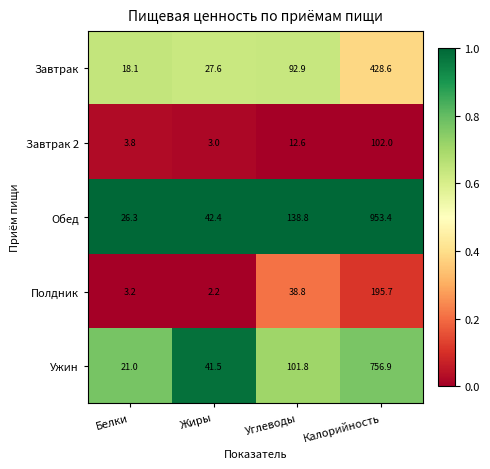

Reading left to right, extract all data points from this chart.

Завтрак: 18.1	27.6	92.9	428.6
Завтрак 2: 3.8	3.0	12.6	102.0
Обед: 26.3	42.4	138.8	953.4
Полдник: 3.2	2.2	38.8	195.7
Ужин: 21.0	41.5	101.8	756.9